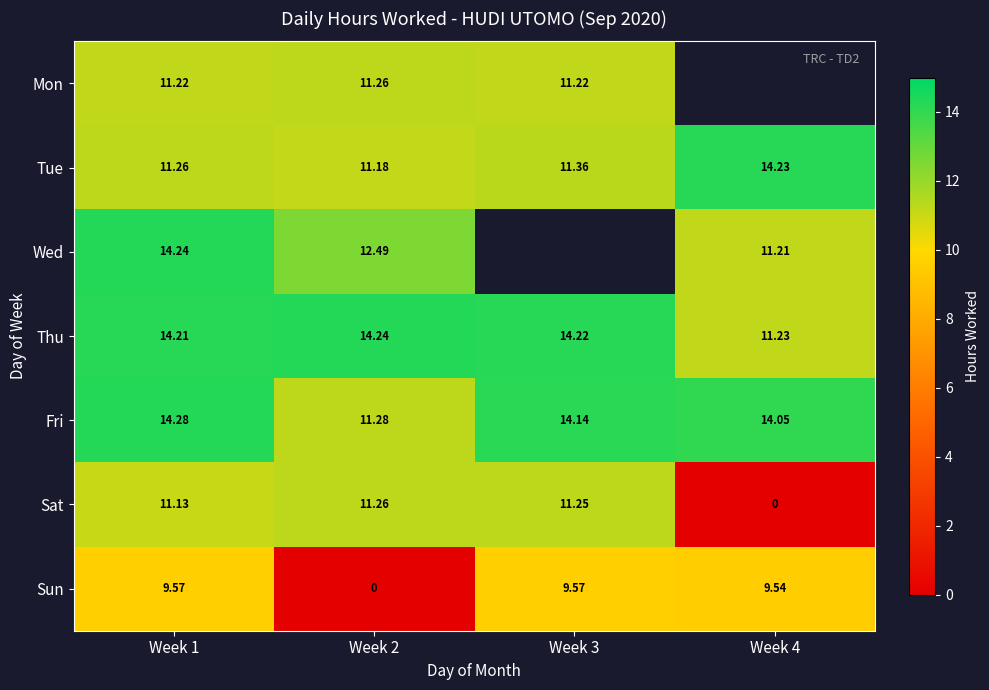

What is the highest value of the Tue series?

14.2